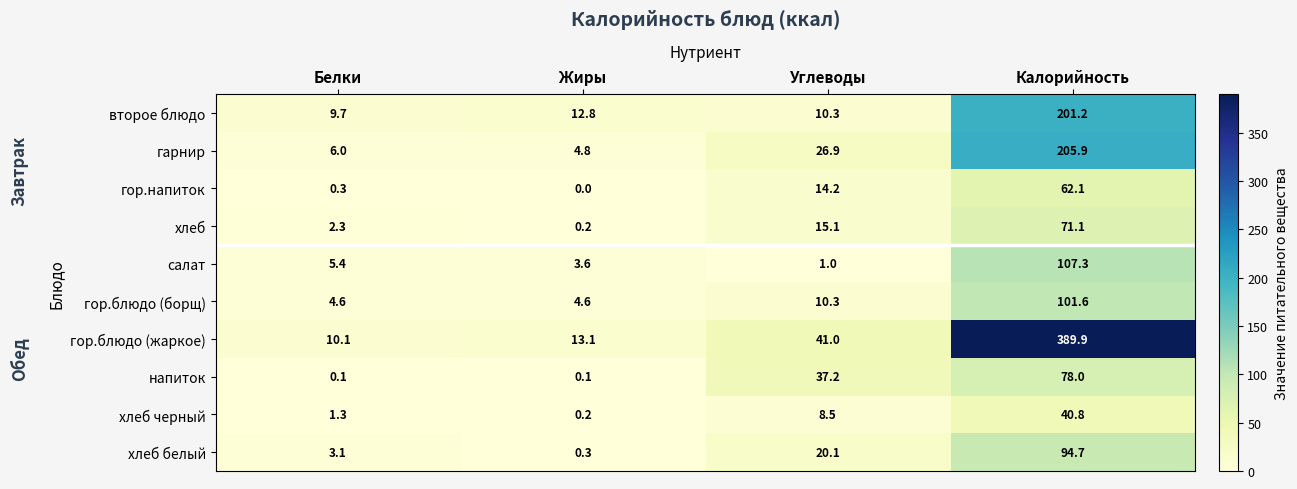

Which label corresponds to the smallest value in the chart?

Жиры